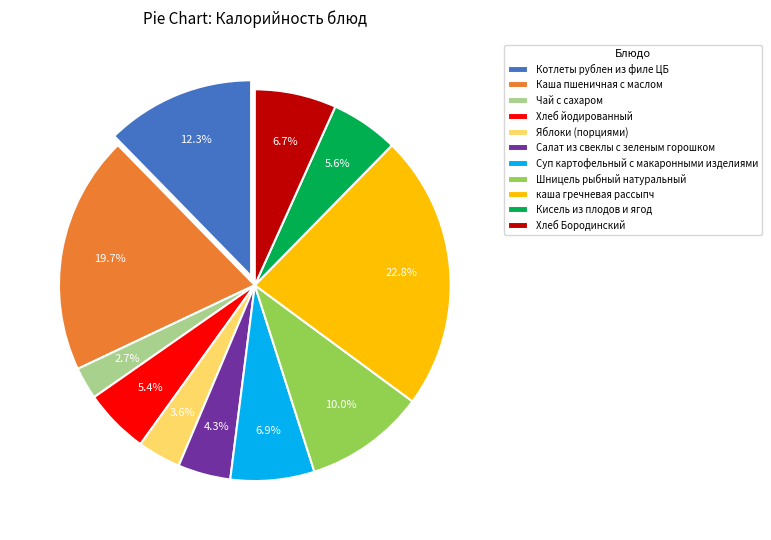

The Яблоки (порциями) slice represents 4% of the pie. True or false?

True